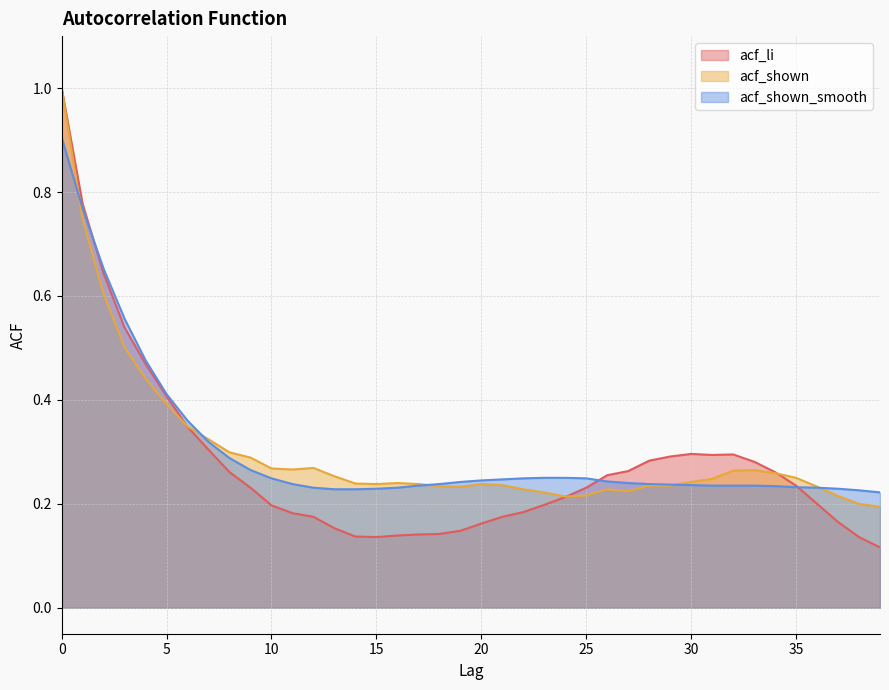

True or false: acf_shown and acf_shown_smooth intersect in this chart.

True